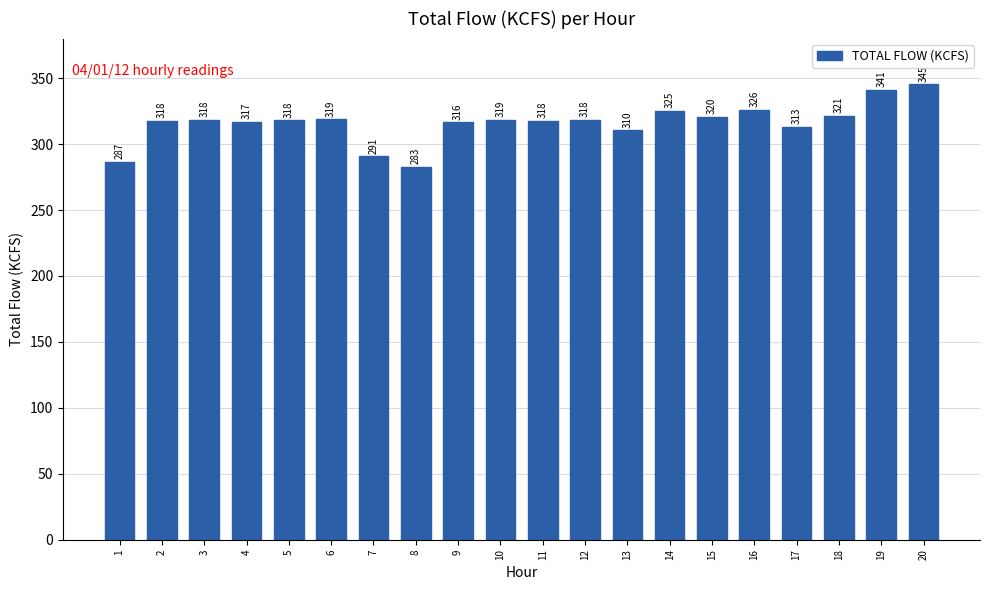

The chart shows a value of 320.5 at 15. True or false?

True